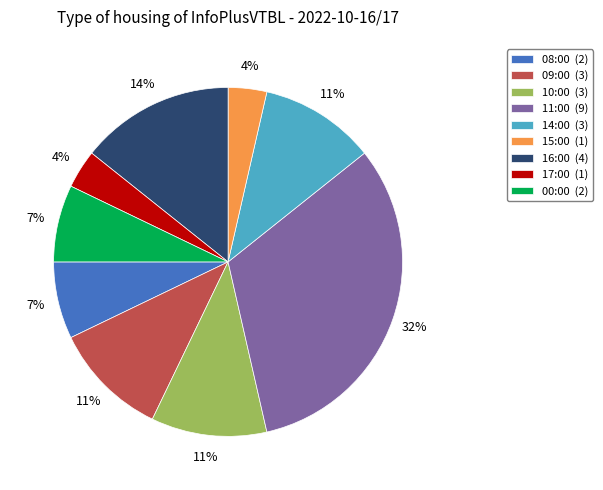

Combined, do 11:00 (9) and 16:00 (4) account for over 50%?

No